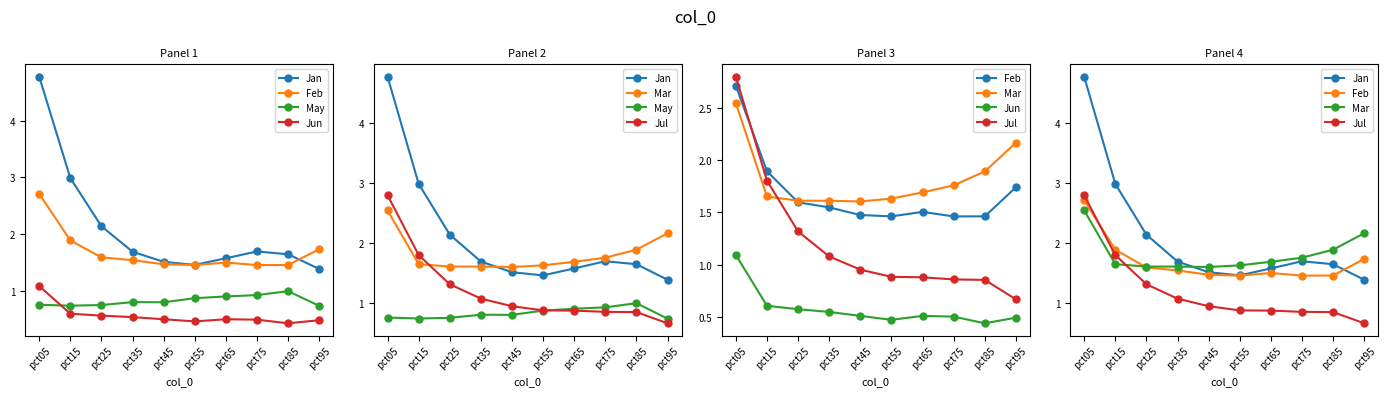

Which series has the widest spread of values?

Jan